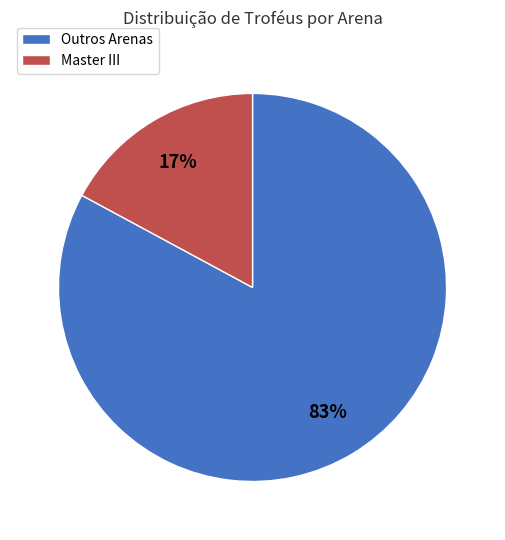

Is the sum of Outros Arenas and Master III greater than half?

Yes